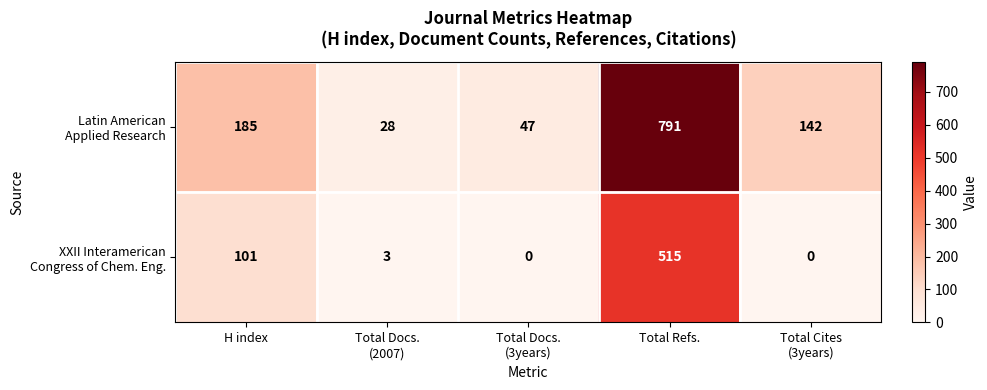

What is the maximum value shown in the chart?

791